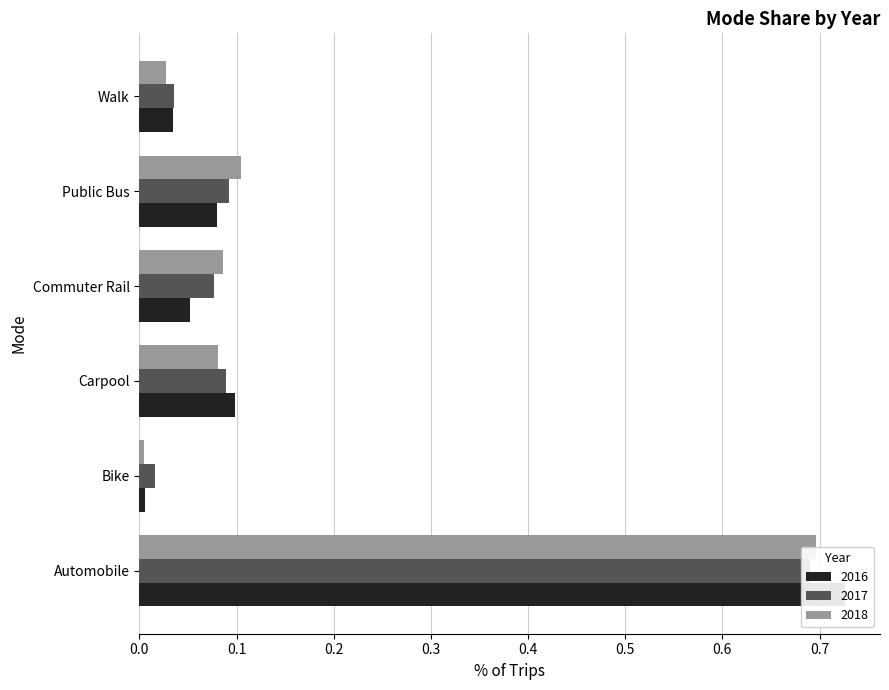

At which category is the sum across all series the highest?

Automobile